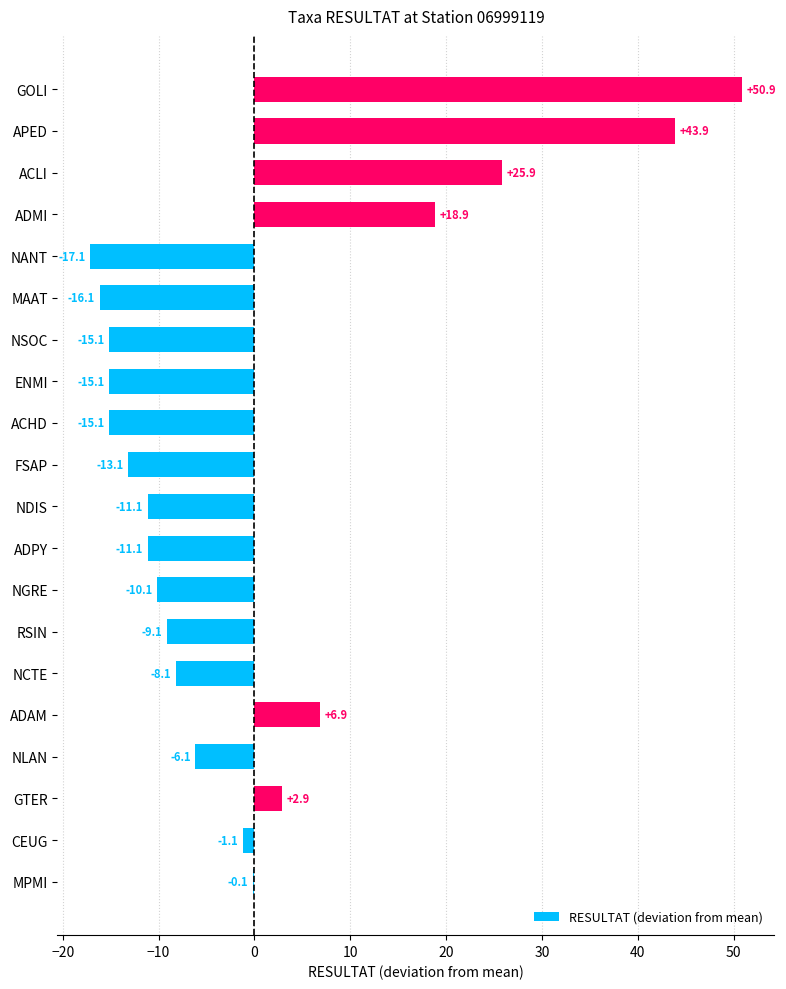

At which category does the chart reach its peak across all series?

GOLI